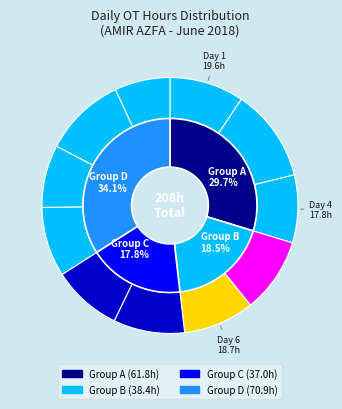

How much of the chart is everything except Day 1?

90.6%